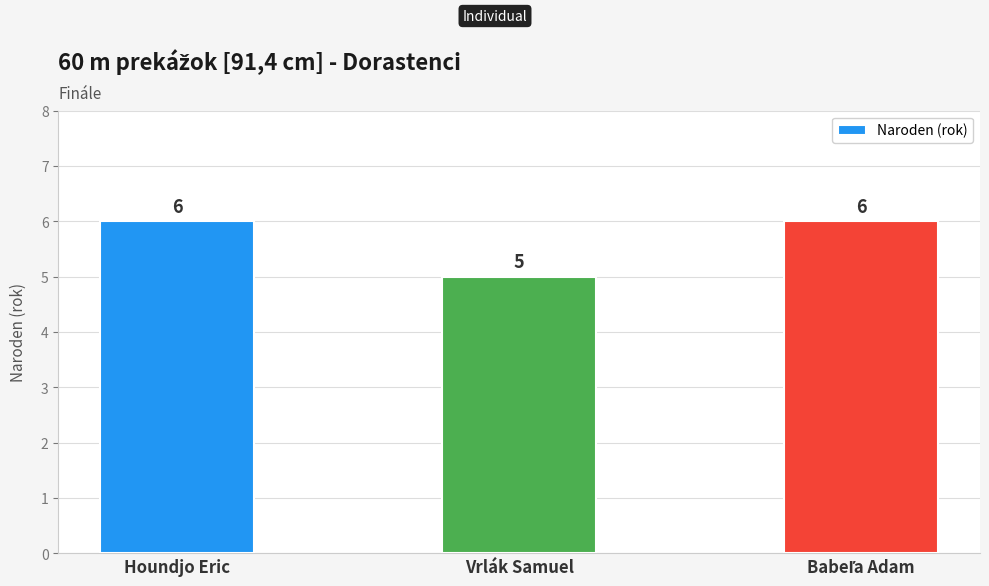

What is the value of the 1st bar from the left?

6